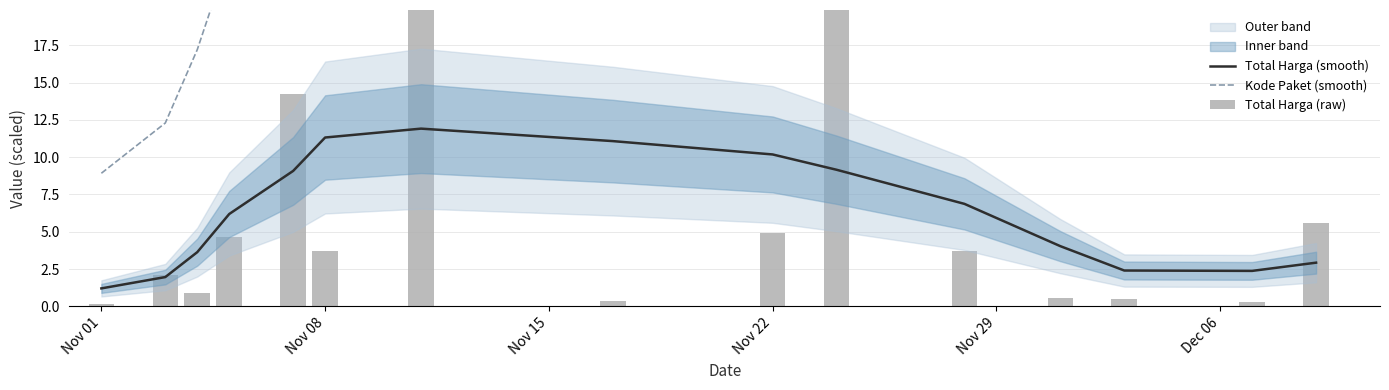

How many categories are shown in the chart?

15